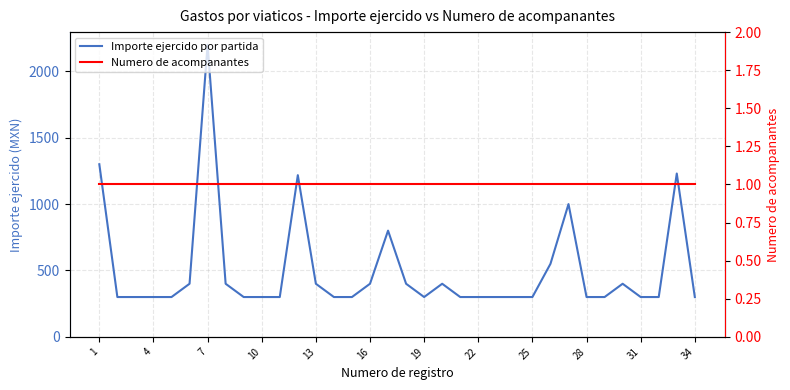

Does the chart have visible grid lines?

Yes